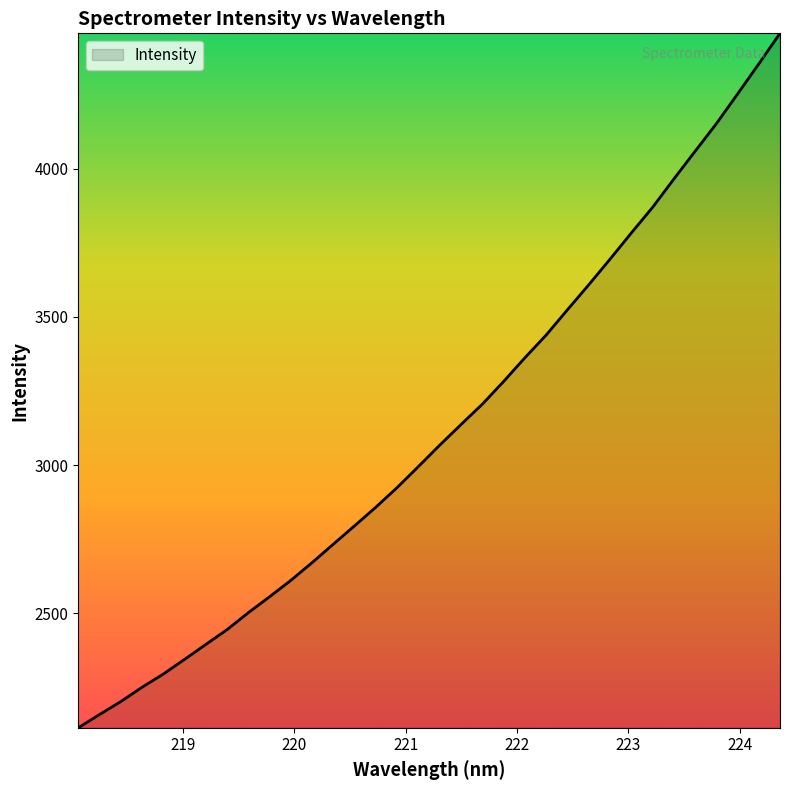

What is the minimum value shown in the chart?

2113.9